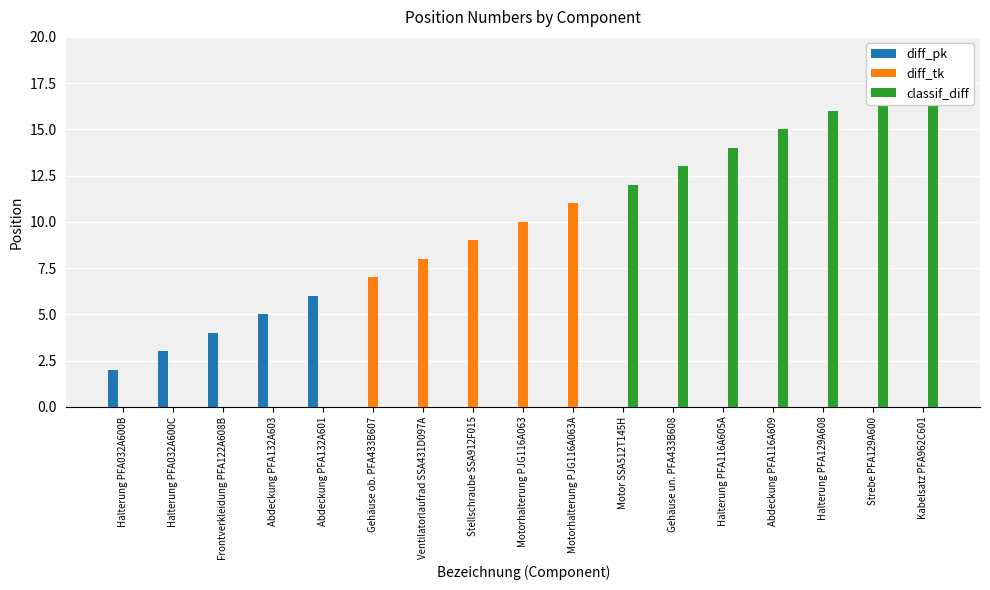

The value of diff_pk at Motor SSA512T145H is 0. True or false?

True